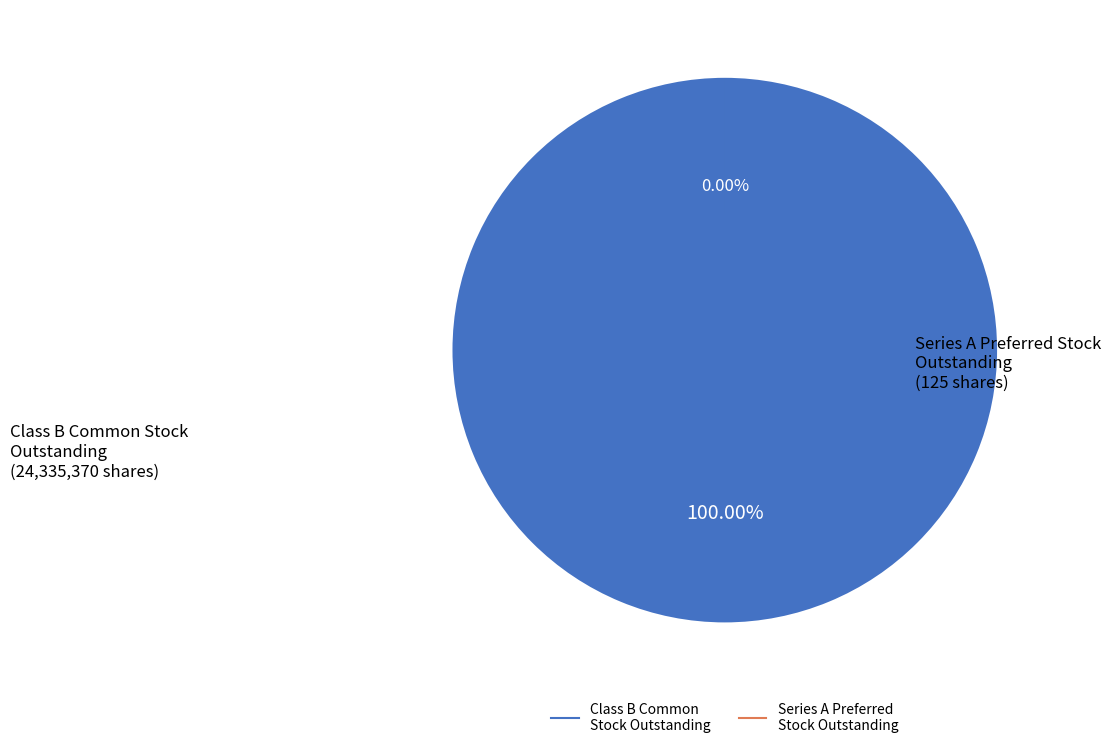

Which has a higher value, Series A Preferred Stock (shares outstanding) or Common Stock (shares issued, 2021)?

Common Stock (shares issued, 2021)